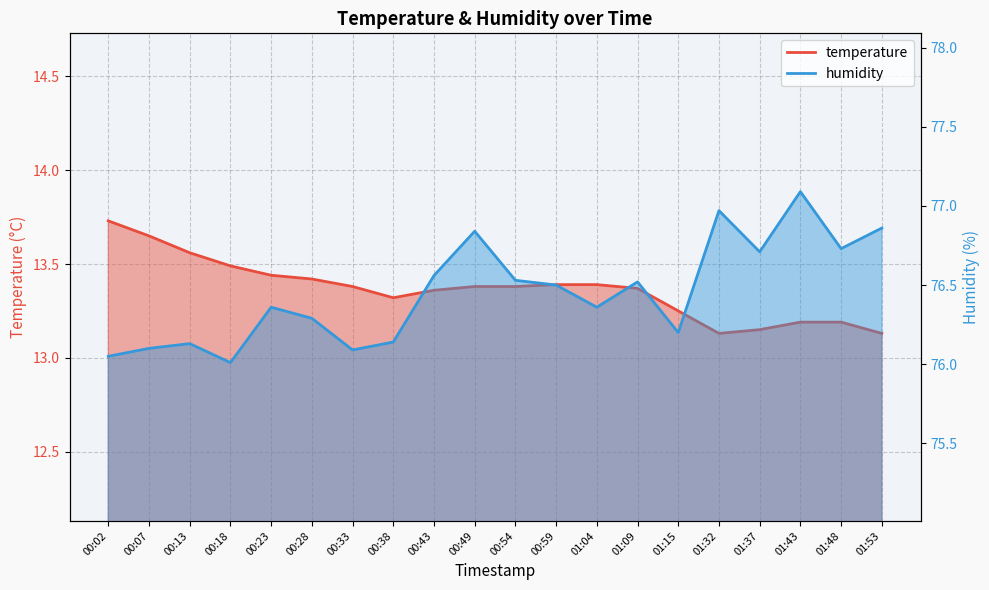

What is the difference between the temperature values at 01:43 and 00:07?

0.5